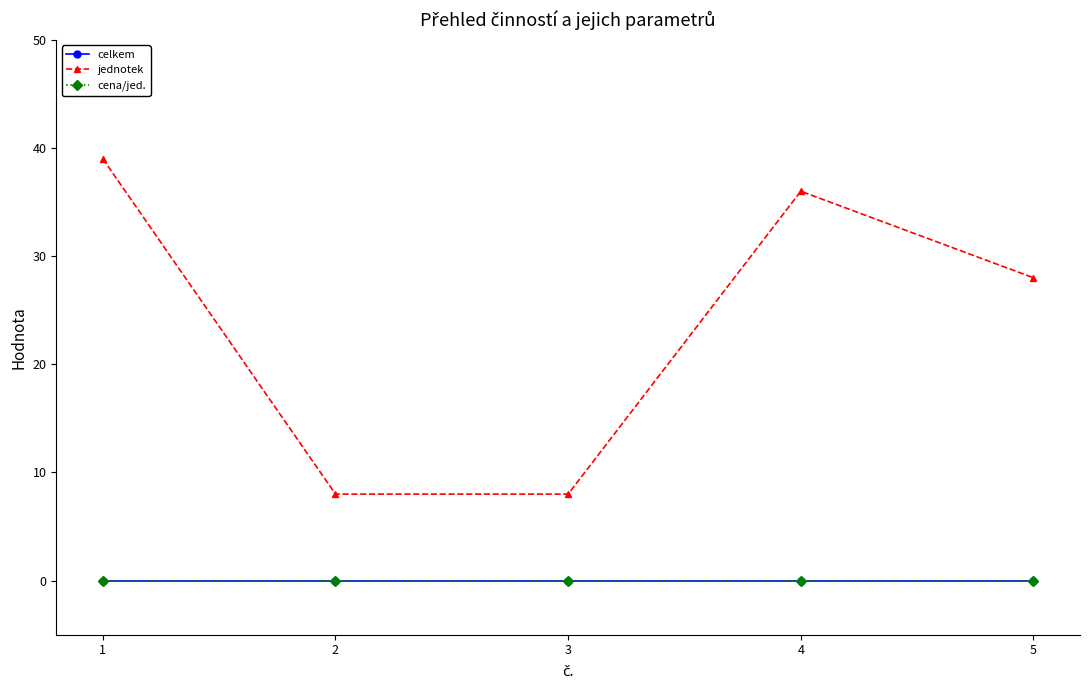

Is this an area chart (filled region under the line)?

No